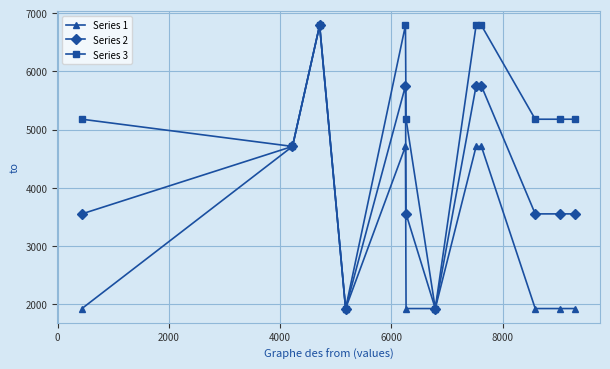

What is the value of the Series 3 point at the 7th from the left?

1927.0